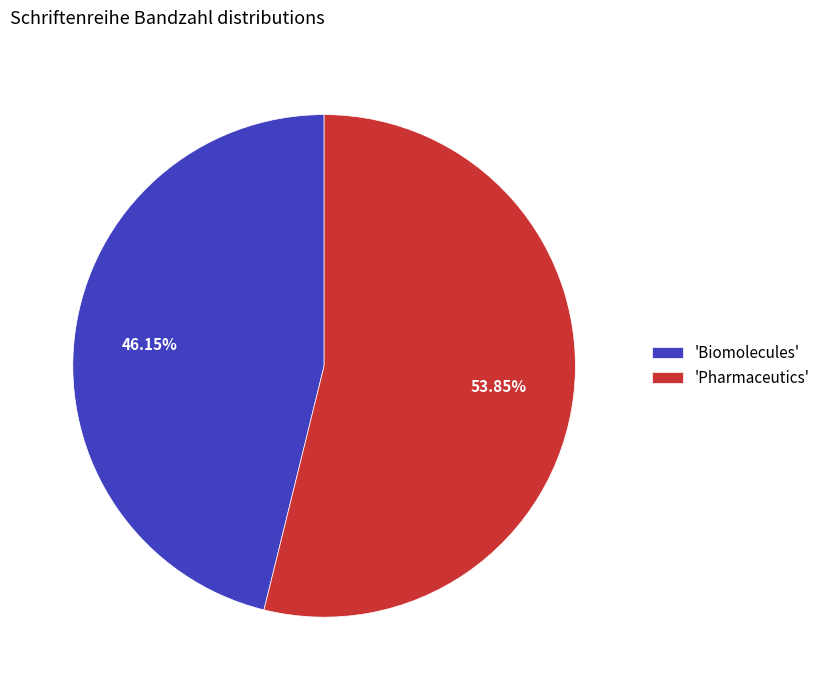

Which slice is the smallest?

'Biomolecules'